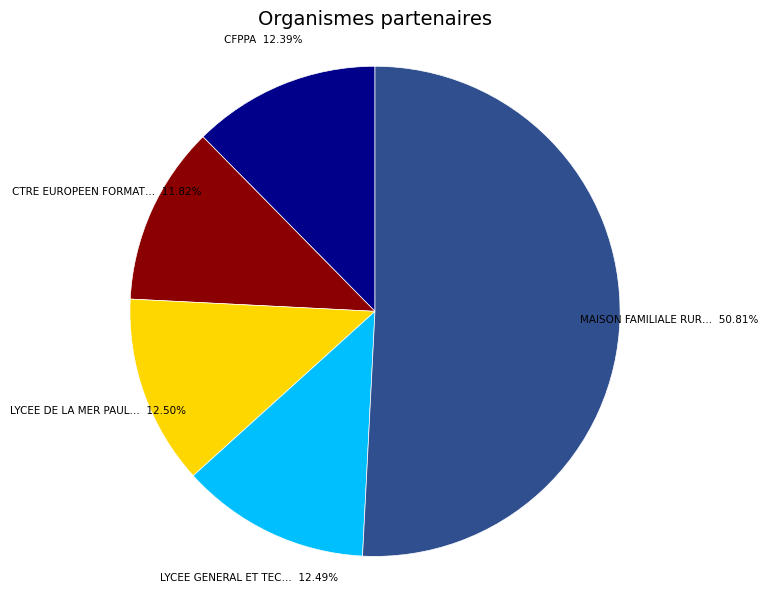

Is there any slice that represents more than half of the pie?

Yes